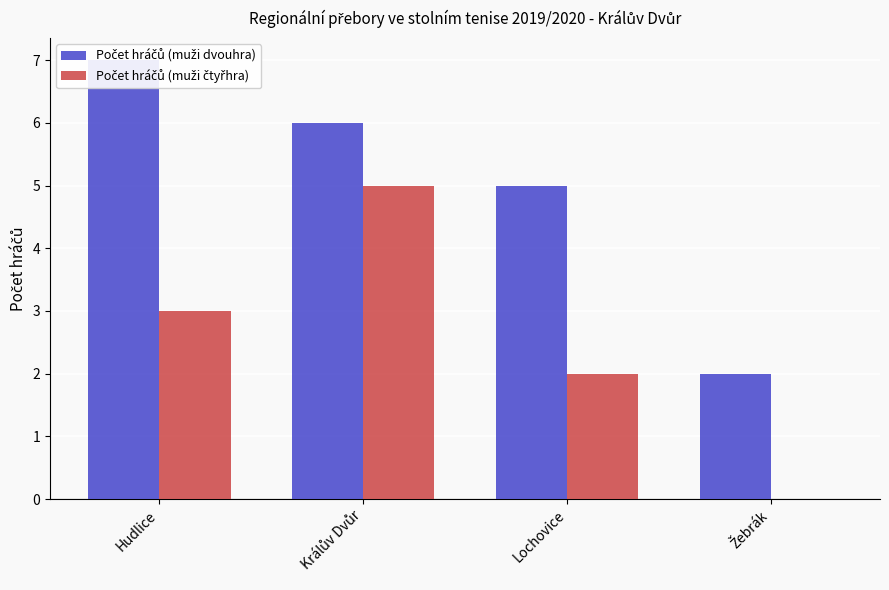

Rank the series by their maximum value, from lowest to highest.

Počet hráčů (muži čtyřhra), Počet hráčů (muži dvouhra)